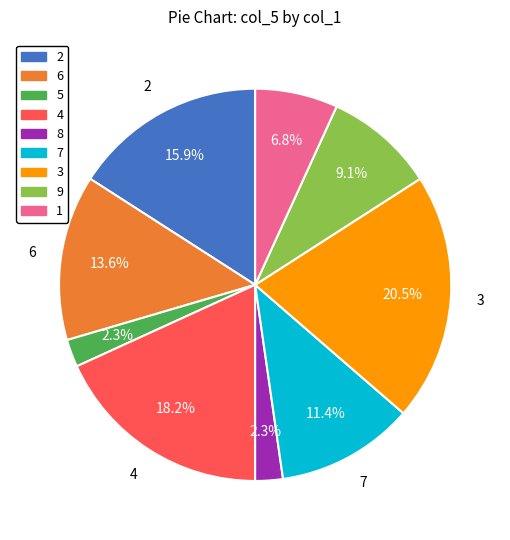

Do 2 and 3 together represent more than half of the pie?

No